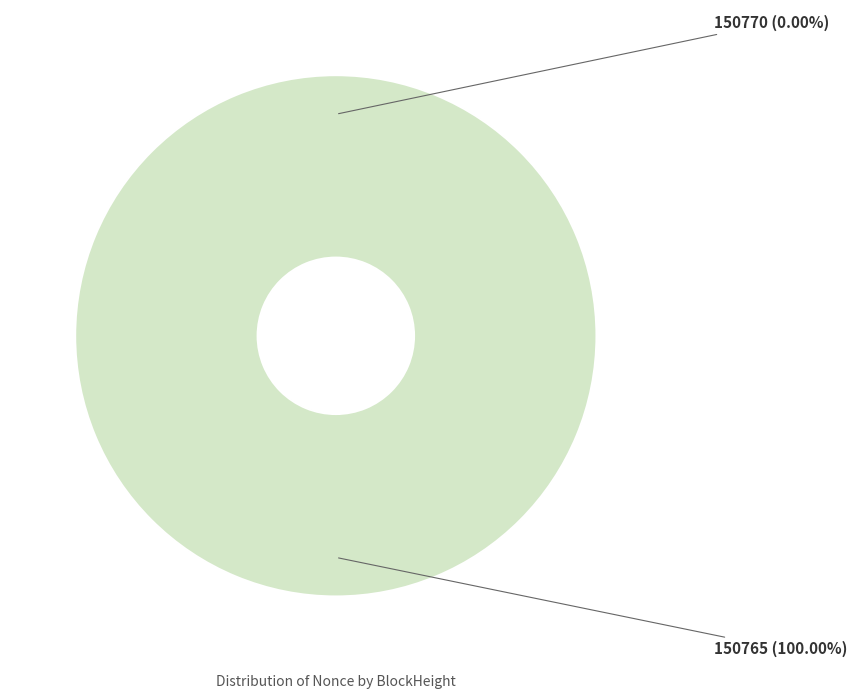

What is the change in value from 150770 to 150765?

+62442